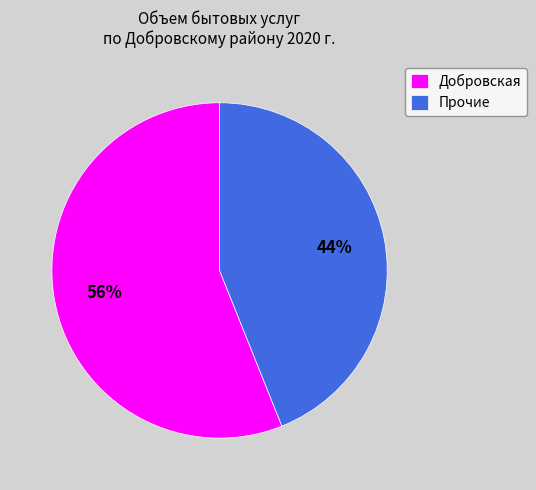

Which category accounts for the majority?

Добровская